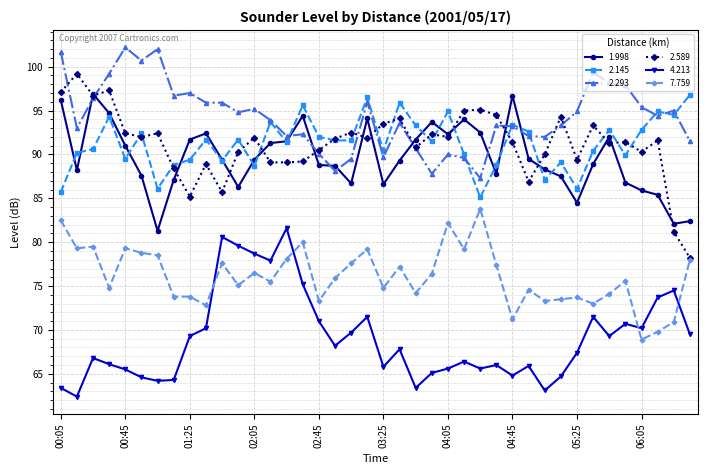

True or false: 7.759 has more than 2 interior local peaks.

True